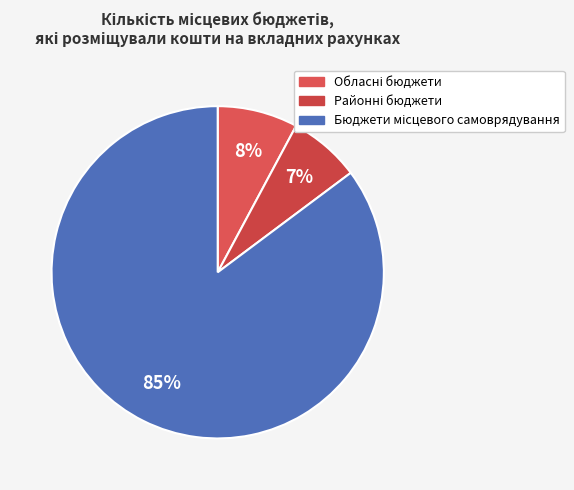

Does Районні бюджети account for over 50% of the chart?

No